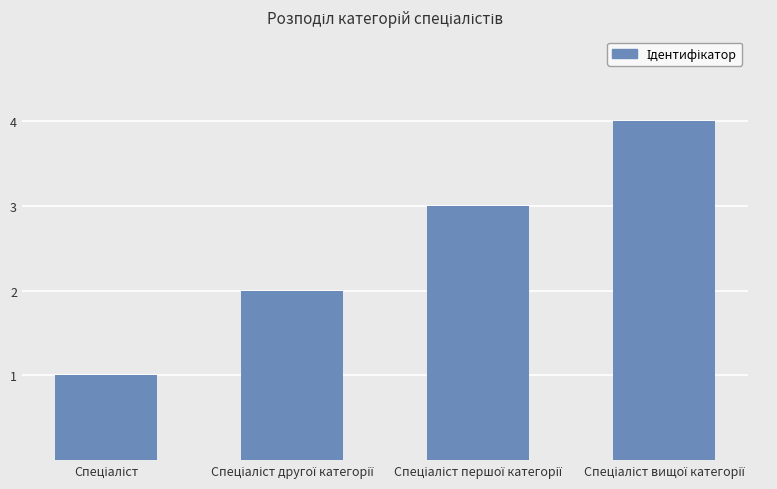

What is the maximum value shown in the chart?

4